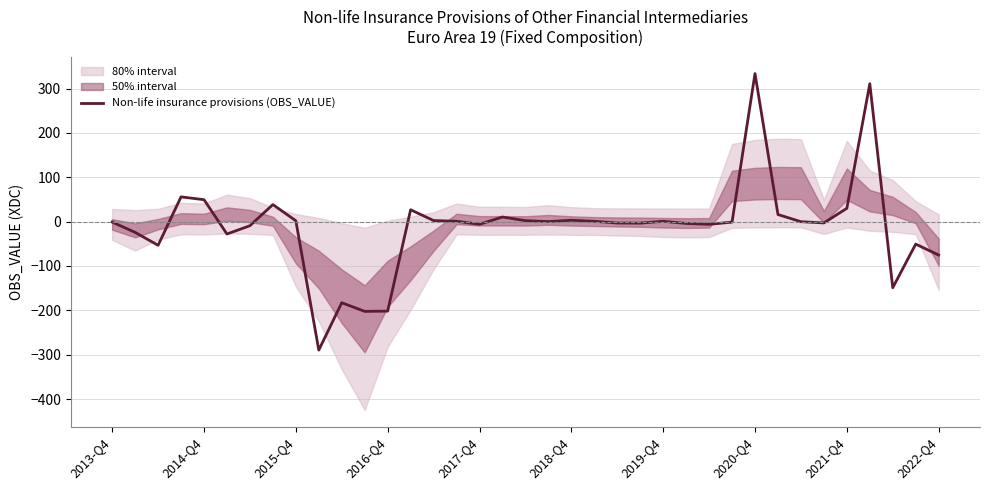

What is the minimum value shown in the chart?

-289.7